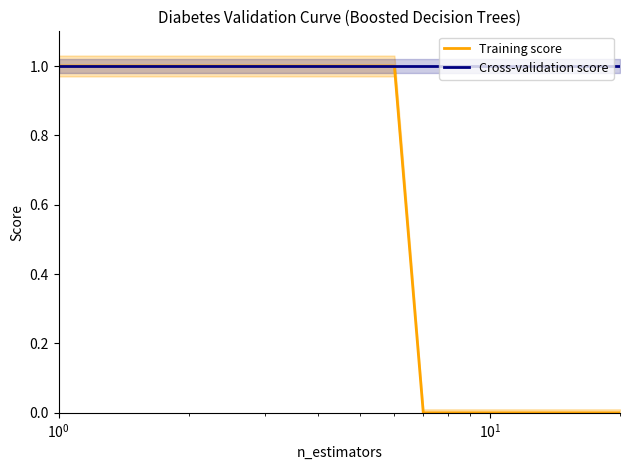

How many distinct data groups are displayed?

2